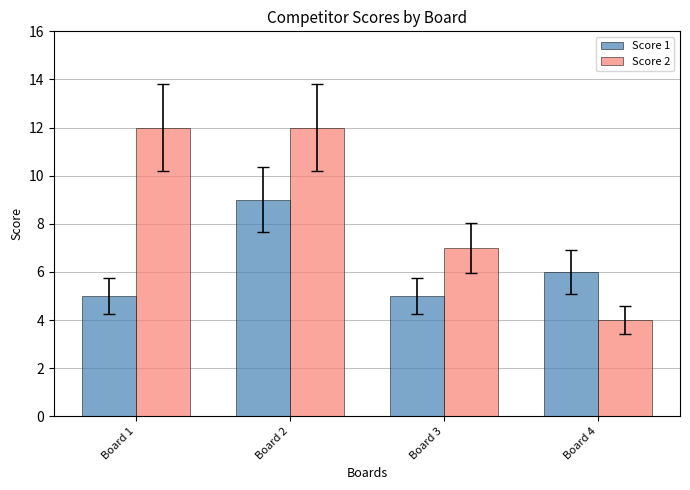

At which label is Score 2 closest to 8?

Board 3